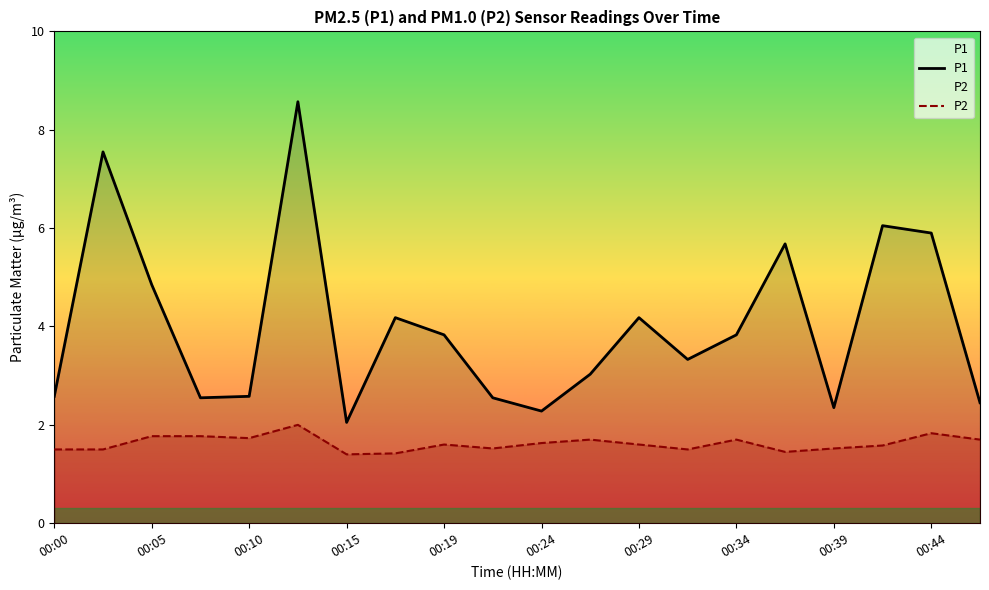

Between 00:34 and 00:39, which series saw the biggest shift?

P1